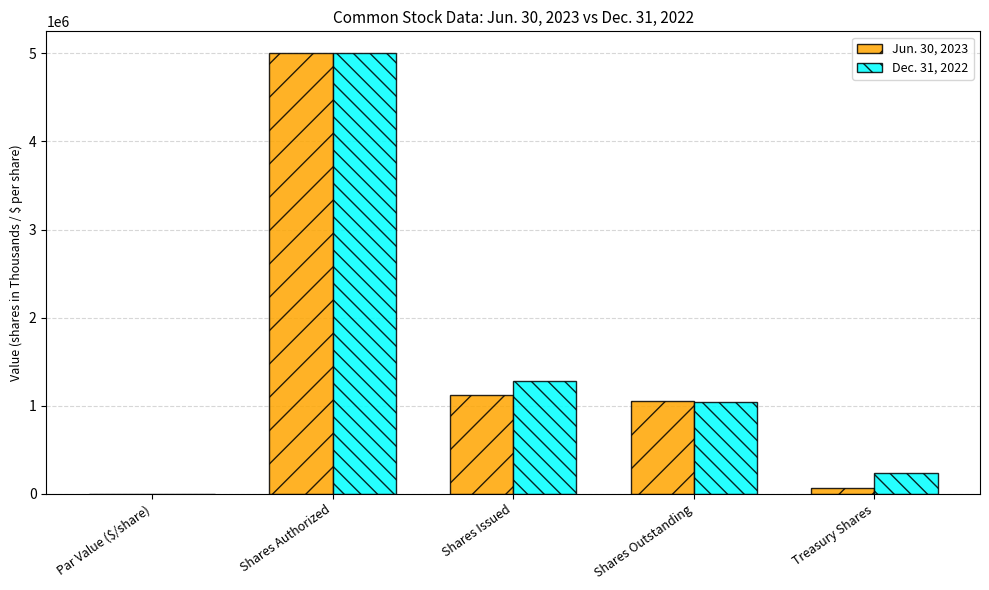

The value of Jun. 30, 2023 at Shares Issued is 604991.6. True or false?

False